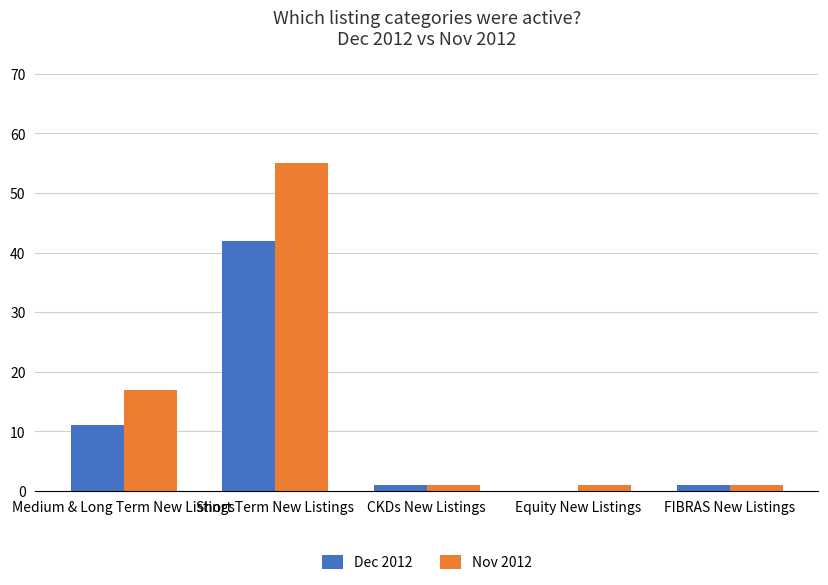

Reading left to right, what are all the values shown in this chart?

Dec 2012: Medium & Long Term New Listings=11	Short Term New Listings=42	CKDs New Listings=1	Equity New Listings=0	FIBRAS New Listings=1
Nov 2012: Medium & Long Term New Listings=17	Short Term New Listings=55	CKDs New Listings=1	Equity New Listings=1	FIBRAS New Listings=1